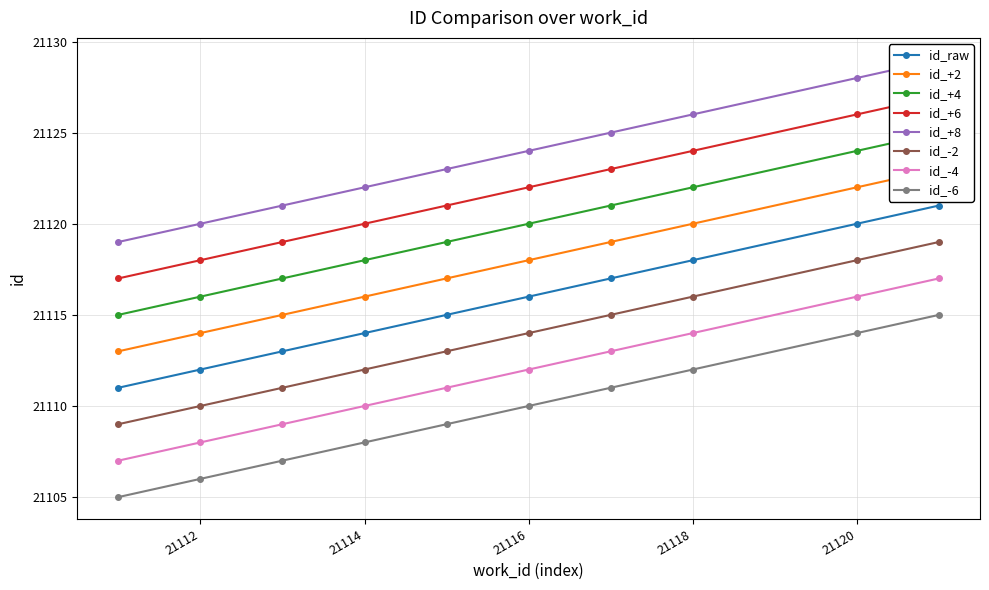

Between 21111 and 21120, which is larger?

21120